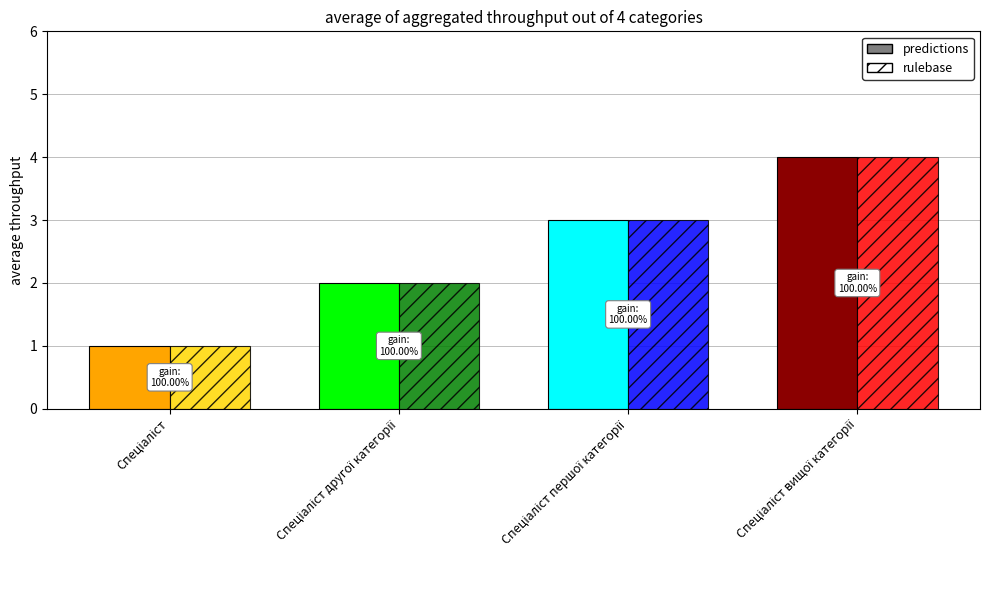

Reading right to left, extract all data points from this chart.

predictions: 4	3	2	1
rulebase: 4	3	2	1